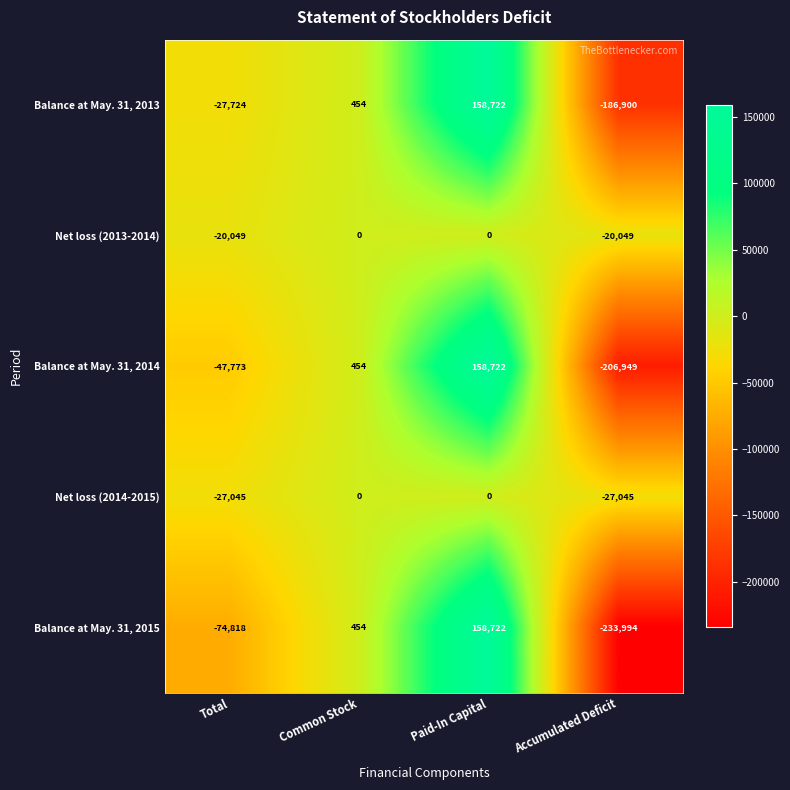

What is the total value across all series at Paid-In Capital?

476166